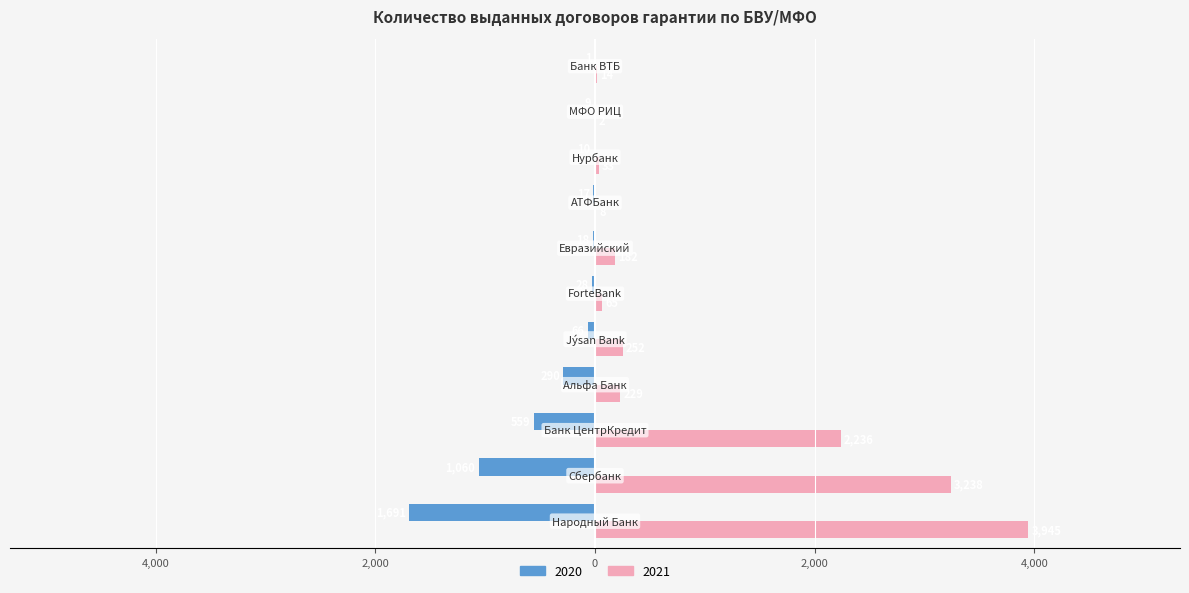

What are all the series names shown in the legend?

2020, 2021